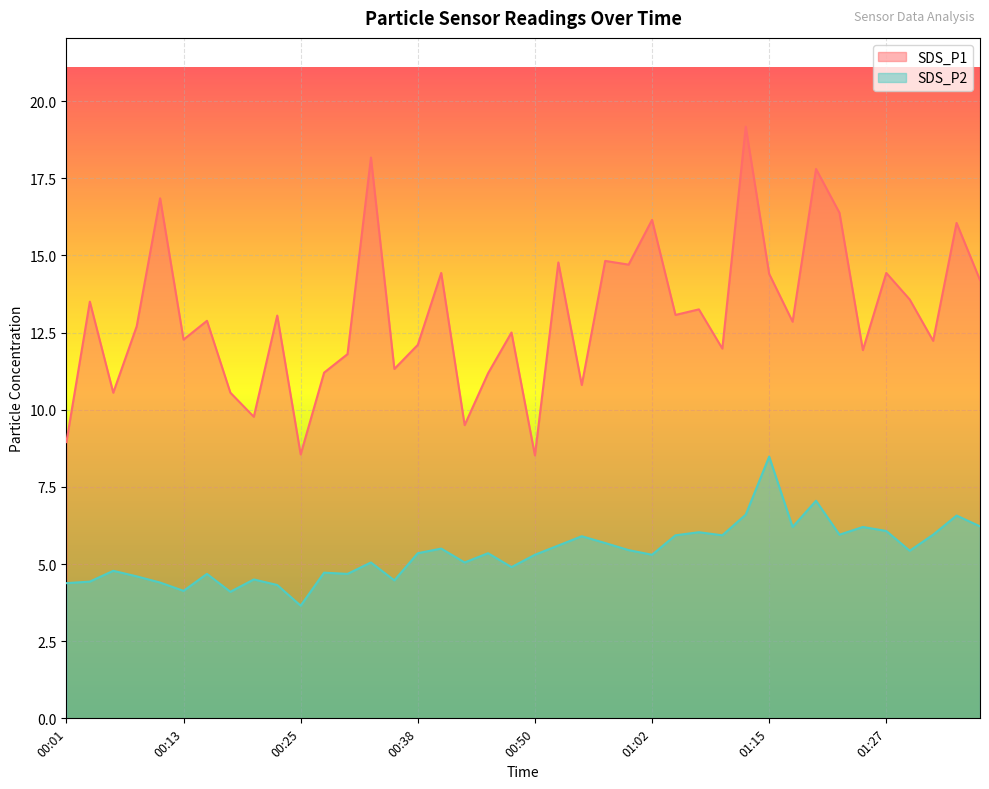

Which has a higher value, 01:34 or 01:20?

01:20